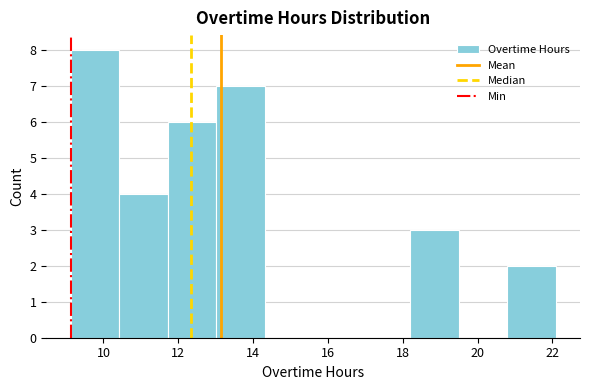

Over which range of the x-axis is the bar tallest?

9.2 to 10.4